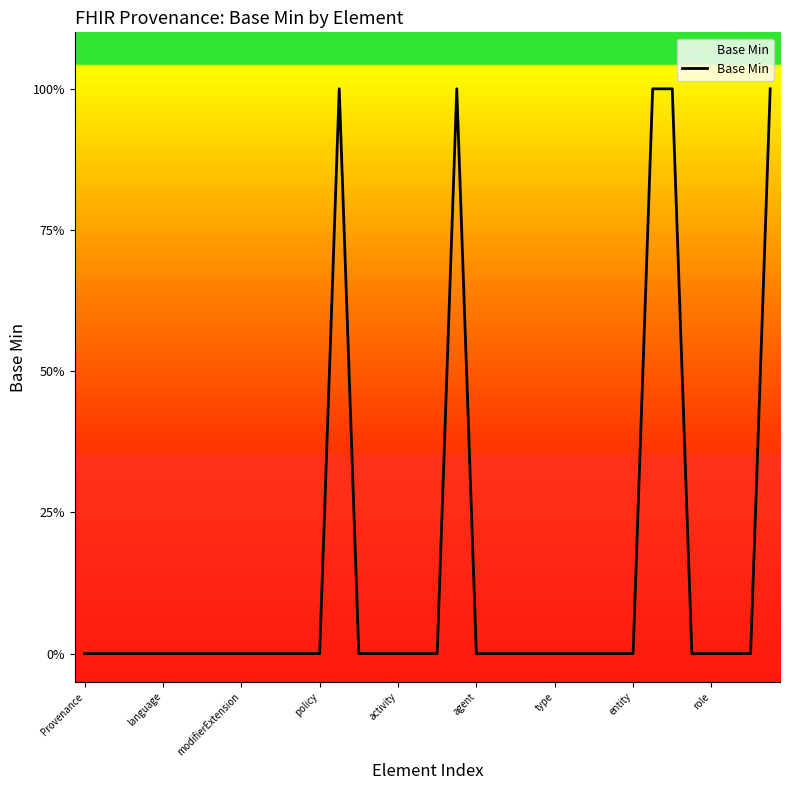

List the labels in order of value, largest first.

13, 19, 29, 30, 35, Provenance, language, modifierExtension, policy, activity, agent, type, entity, role, 9, 10, 11, 12, 14, 15, 16, 17, 18, 20, 21, 22, 23, 24, 25, 26, 27, 28, 31, 32, 33, 34